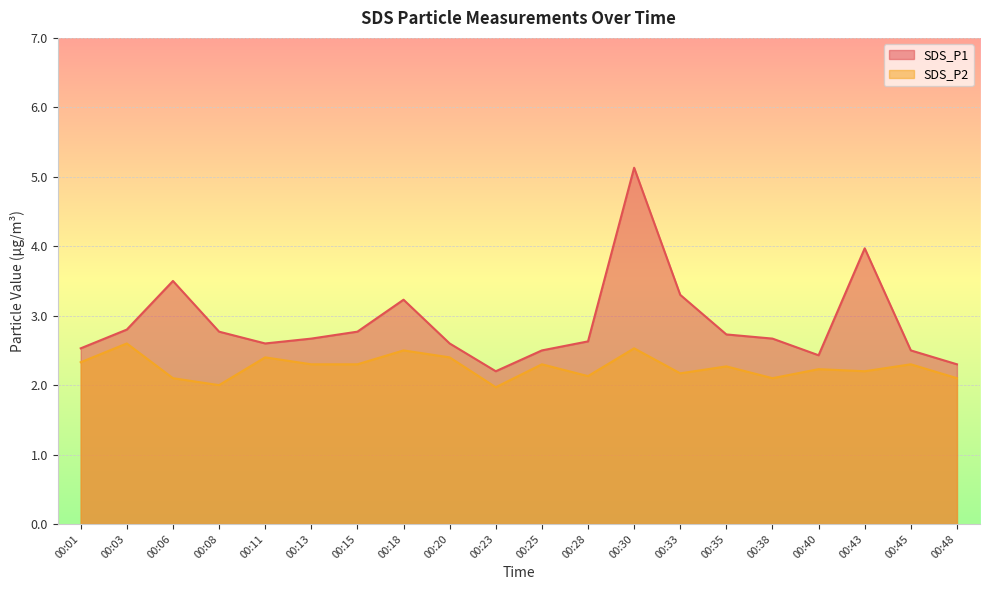

Rank the categories by SDS_P2 value from highest to lowest.

00:03, 00:30, 00:18, 00:11, 00:20, 00:01, 00:13, 00:15, 00:25, 00:45, 00:35, 00:40, 00:43, 00:33, 00:28, 00:06, 00:38, 00:48, 00:08, 00:23